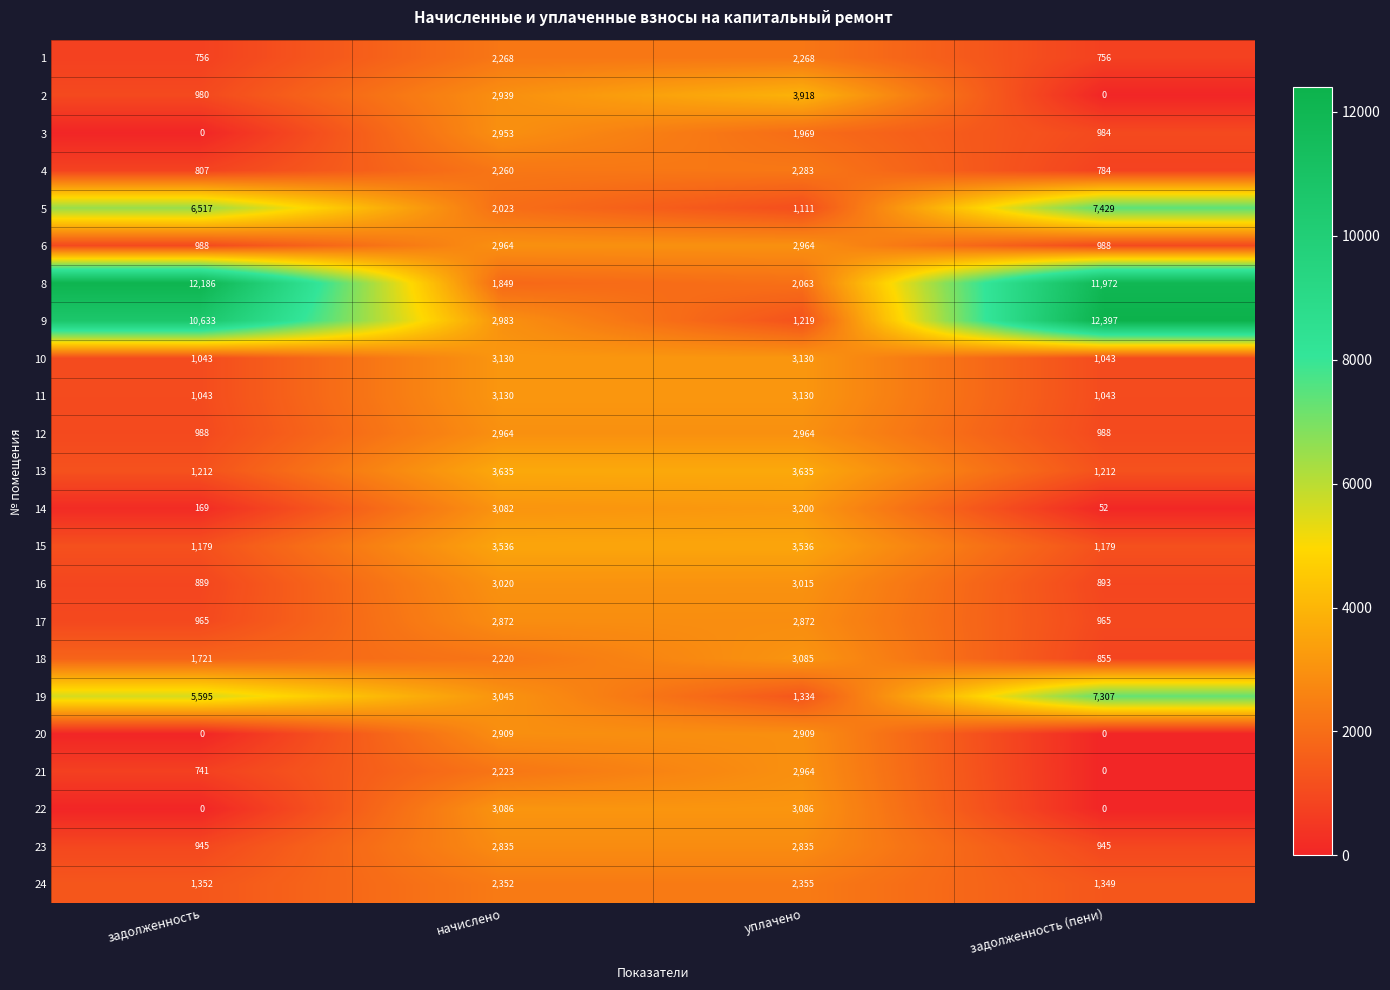

Read the 16 value at уплачено.

3015